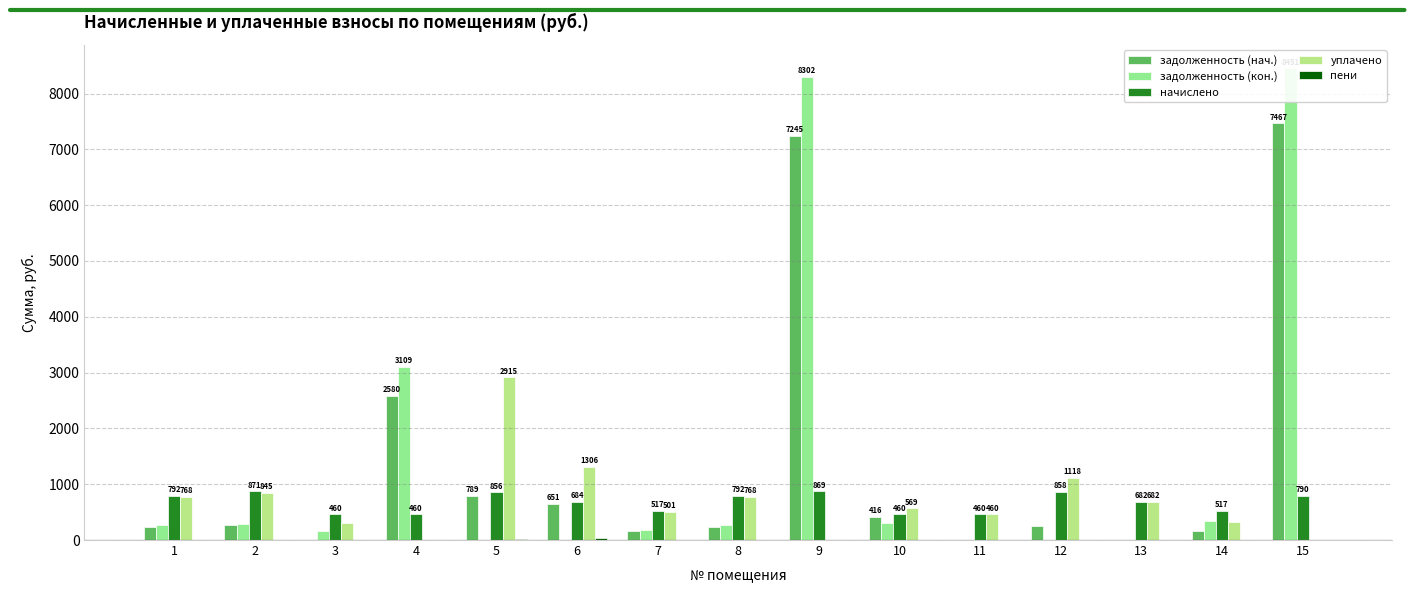

At which label is пени closest to 21?

5